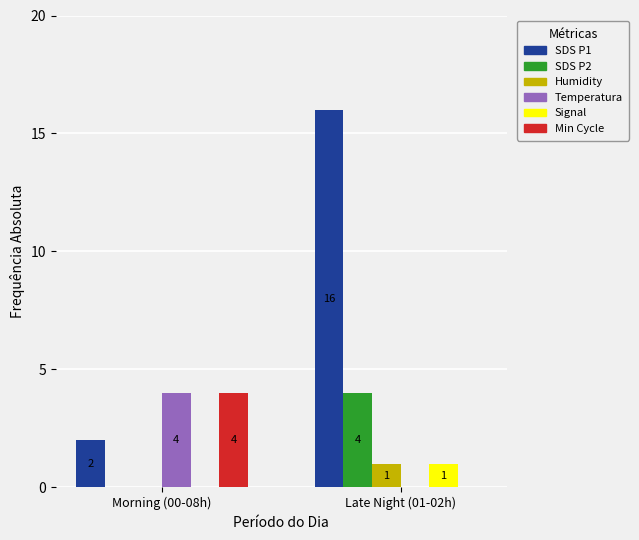

At which category does the chart reach its peak across all series?

Late Night (01-02h)